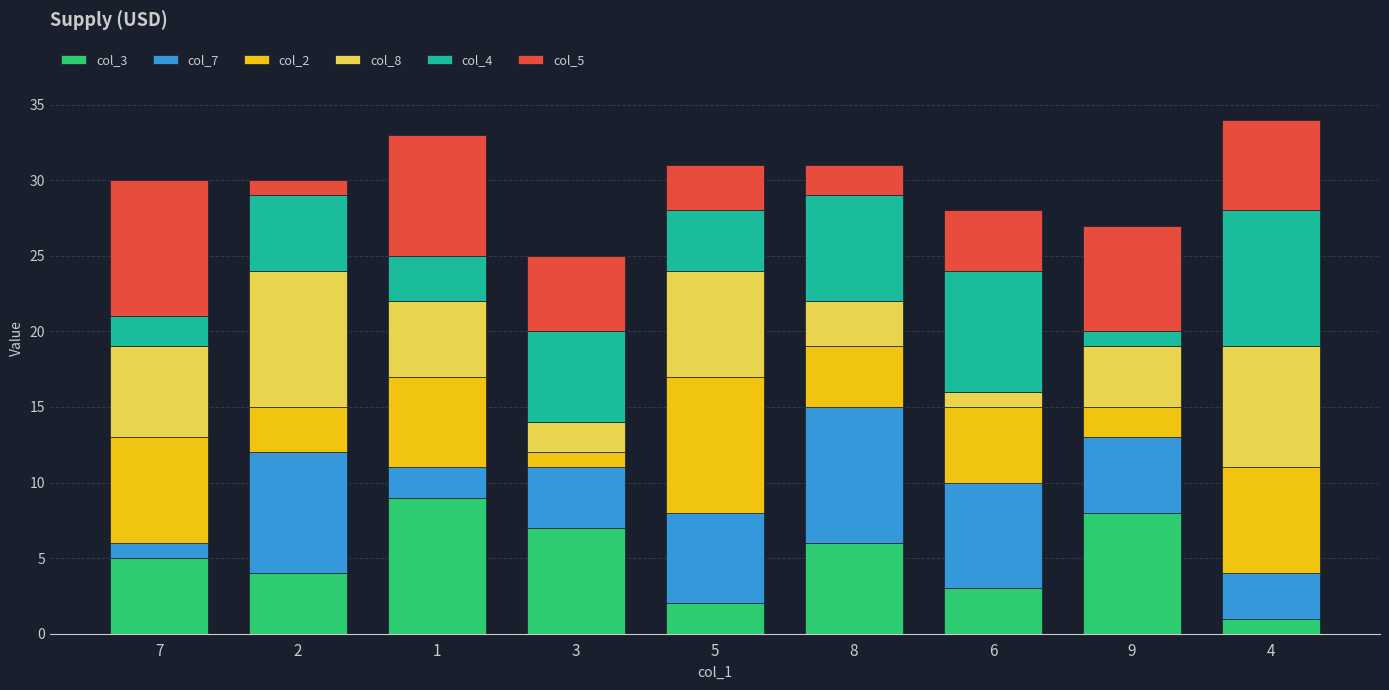

List the labels in order of col_3 value, smallest first.

4, 5, 6, 2, 7, 8, 3, 9, 1